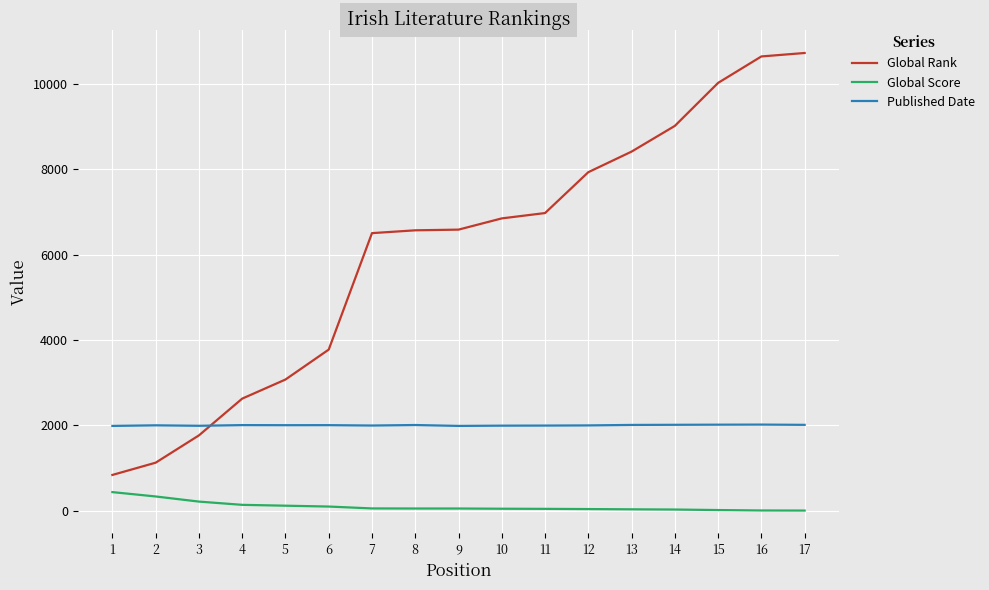

True or false: Global Rank and Global Score intersect in this chart.

False